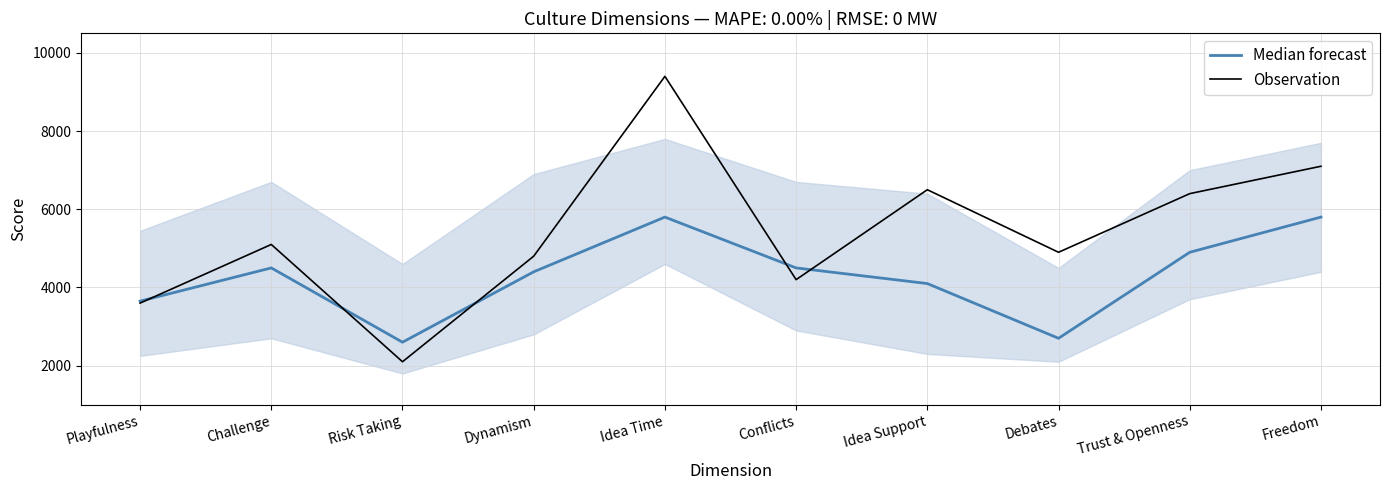

At how many categories does at least one series exceed 2824?

9